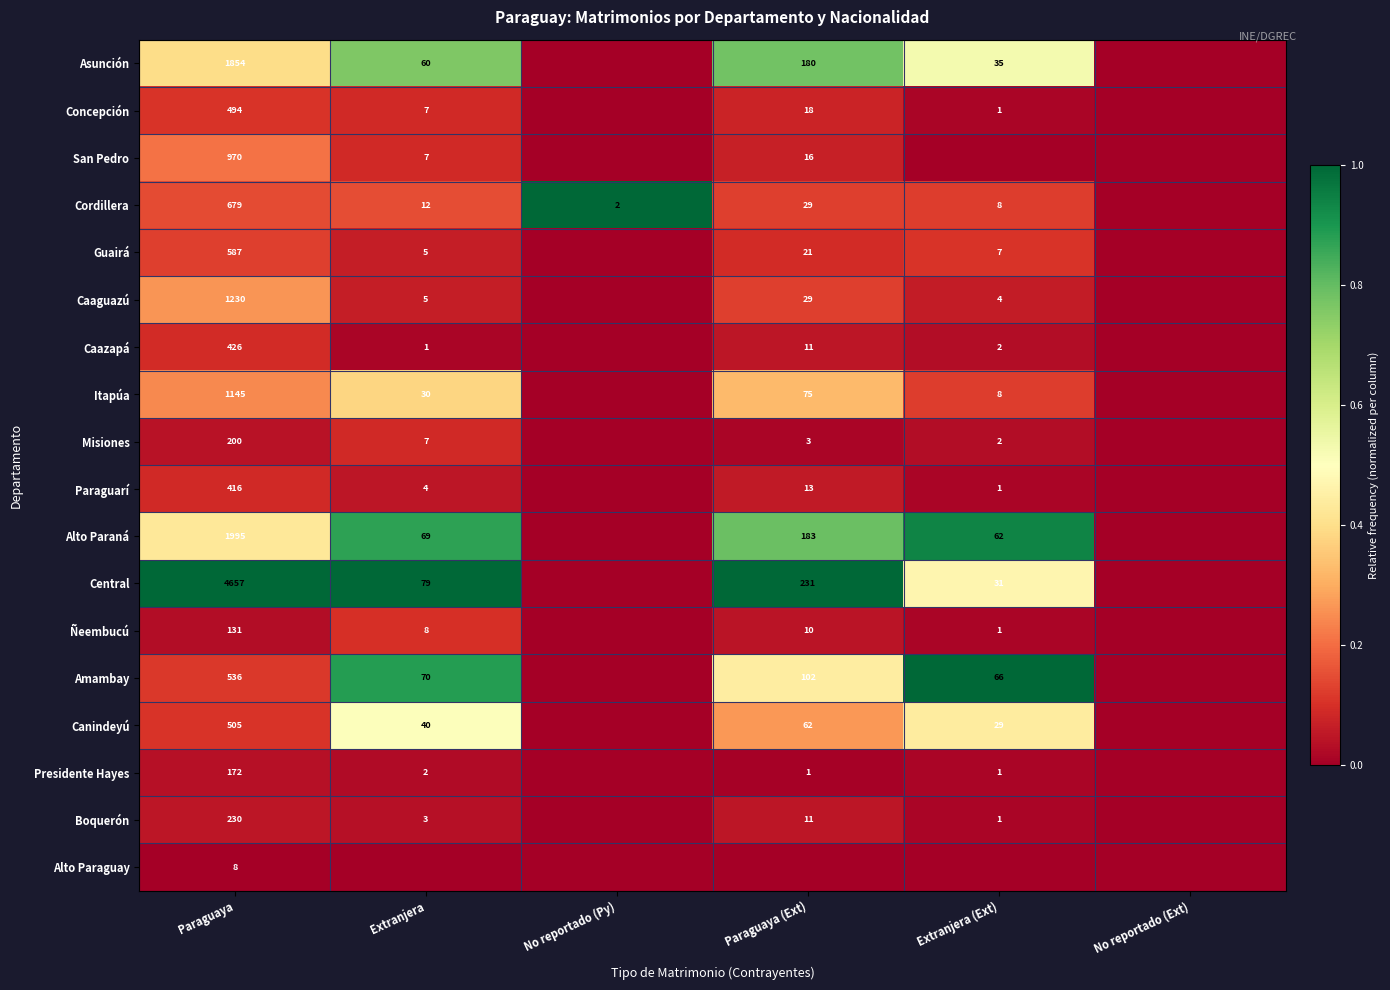

True or false: Presidente Hayes has a value of 2 at Paraguaya (Ext).

False